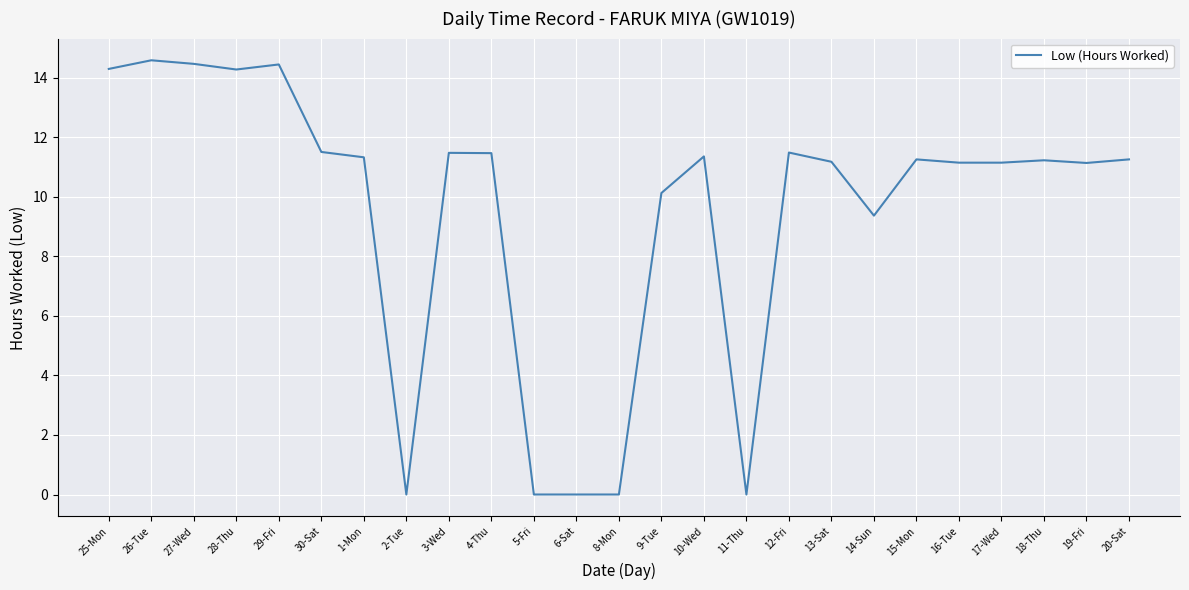

What is the greatest value displayed?

14.6